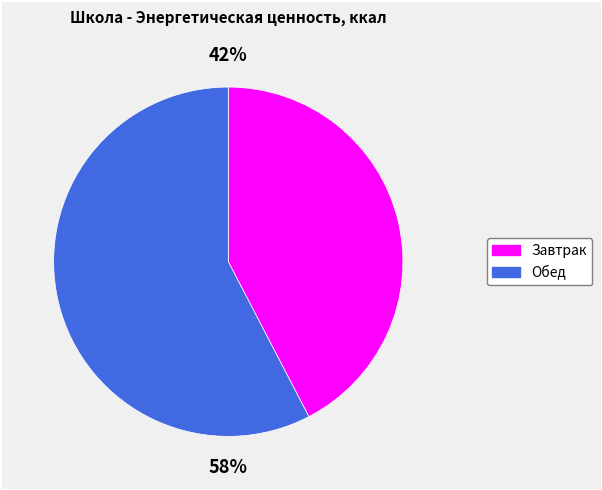

Combined, do Обед and Завтрак account for over 50%?

Yes